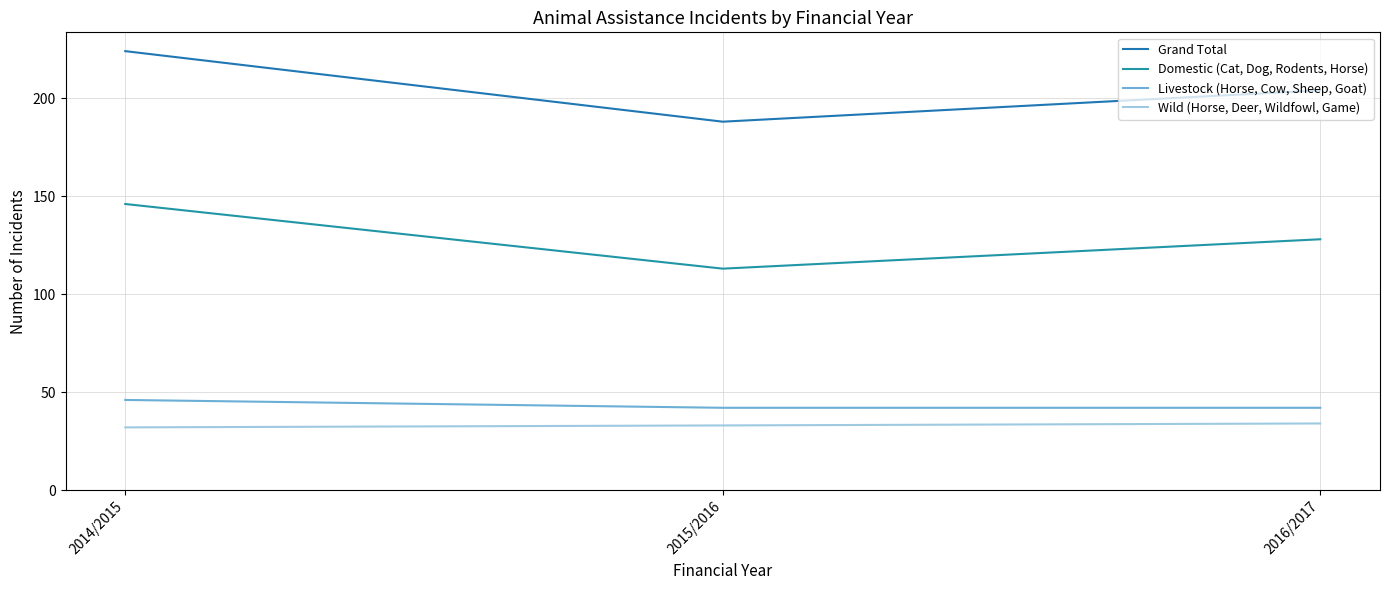

Where does the Grand Total series first go above 204?

2014/2015